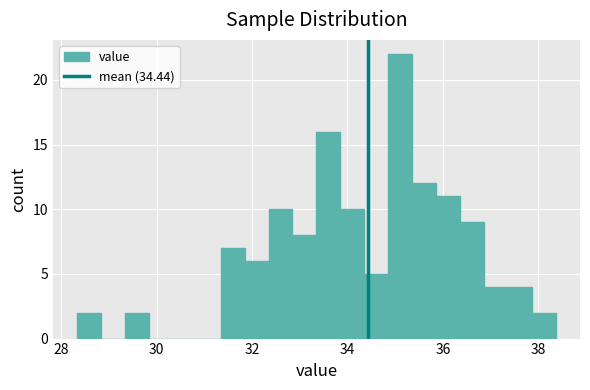

Around what value on the x-axis is the tallest bar? Give the approximate position of its centre, as read against the axis.

35.2